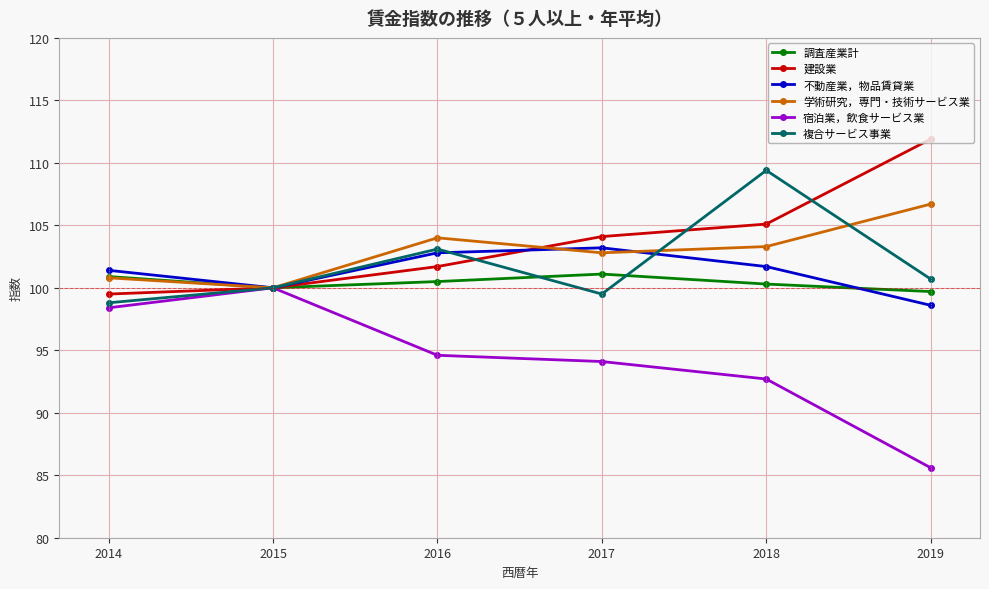

Reading right to left, list all the values displayed in this chart.

調査産業計: 2019=99.7	2018=100.3	2017=101.1	2016=100.5	2015=100.0	2014=100.9
建設業: 2019=111.9	2018=105.1	2017=104.1	2016=101.7	2015=100.0	2014=99.5
不動産業，物品賃貸業: 2019=98.6	2018=101.7	2017=103.2	2016=102.8	2015=100.0	2014=101.4
学術研究，専門・技術サービス業: 2019=106.7	2018=103.3	2017=102.8	2016=104.0	2015=100.0	2014=100.8
宿泊業，飲食サービス業: 2019=85.6	2018=92.7	2017=94.1	2016=94.6	2015=100.0	2014=98.4
複合サービス事業: 2019=100.7	2018=109.4	2017=99.5	2016=103.1	2015=100.0	2014=98.8